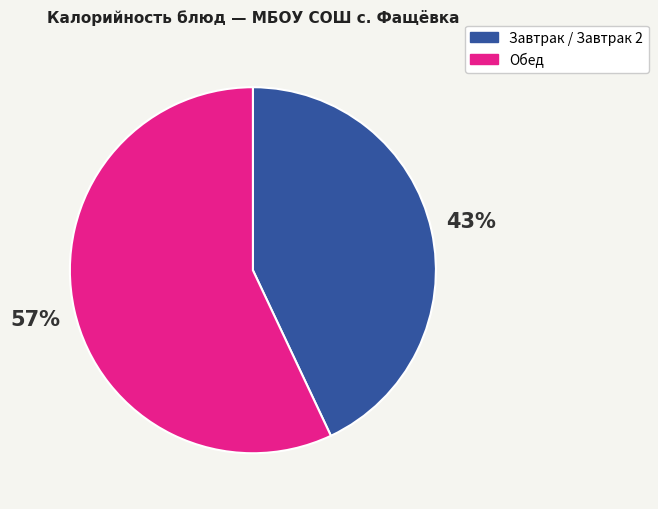

To the nearest percent, what is the average slice percentage?

50%